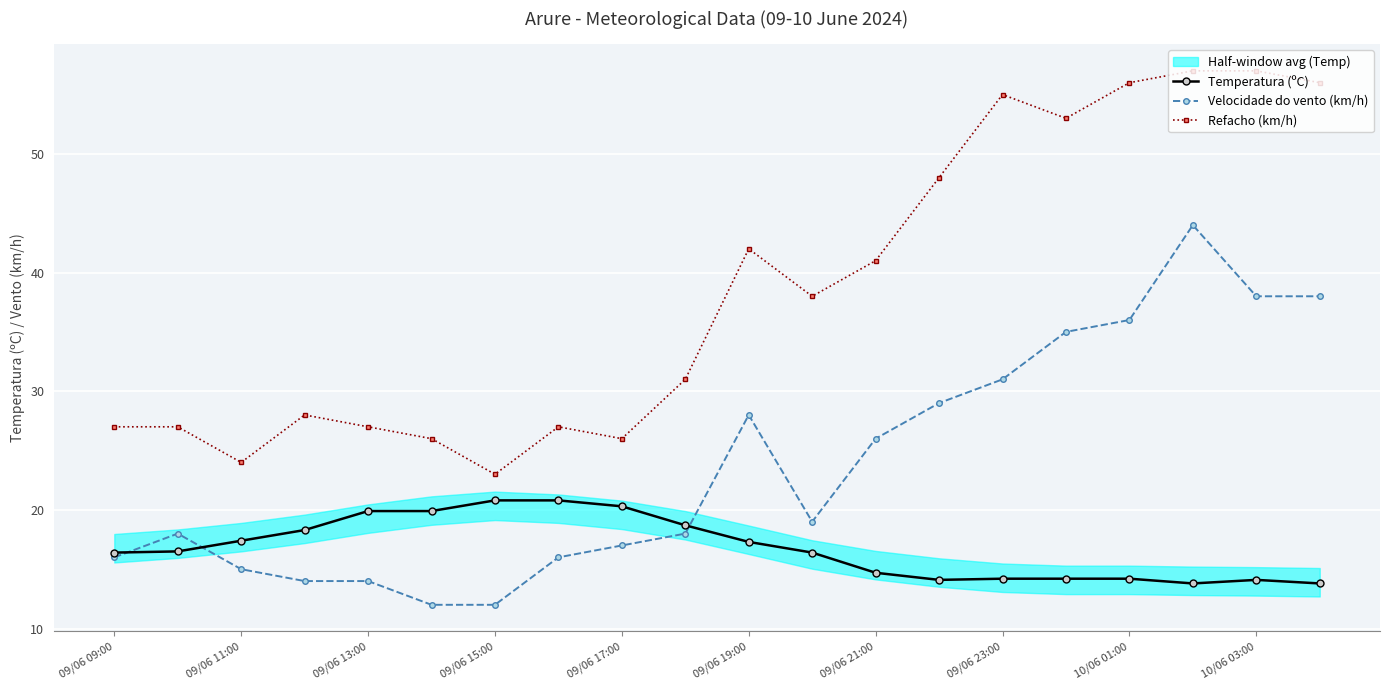

What are all the series names shown in the legend?

Temperatura (ºC), Velocidade do vento (km/h), Refacho (km/h)